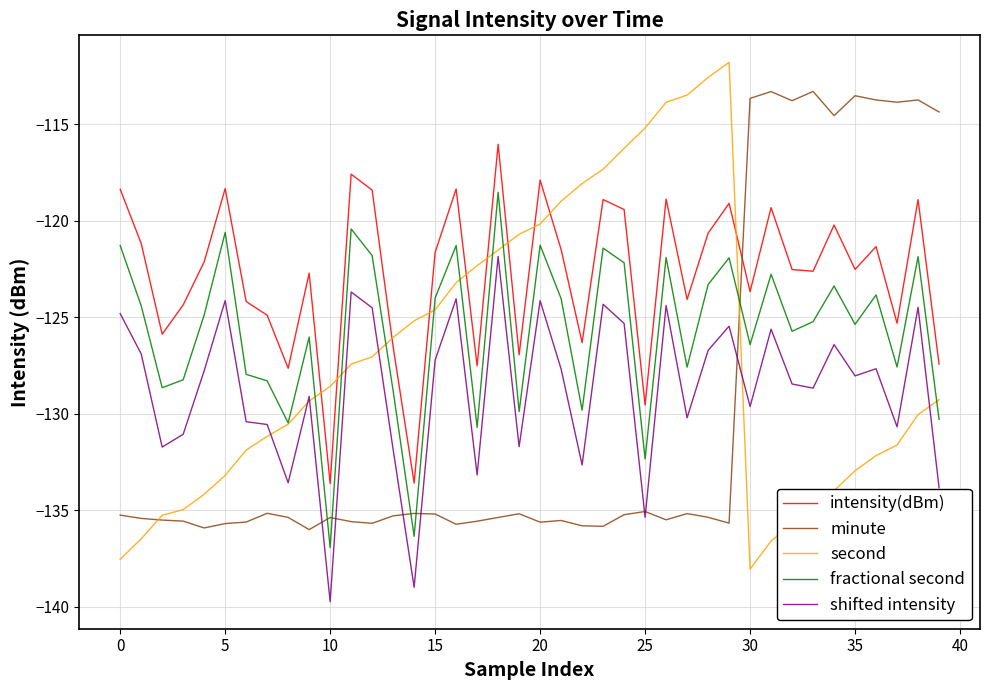

True or false: intensity(dBm) and shifted intensity intersect in this chart.

False